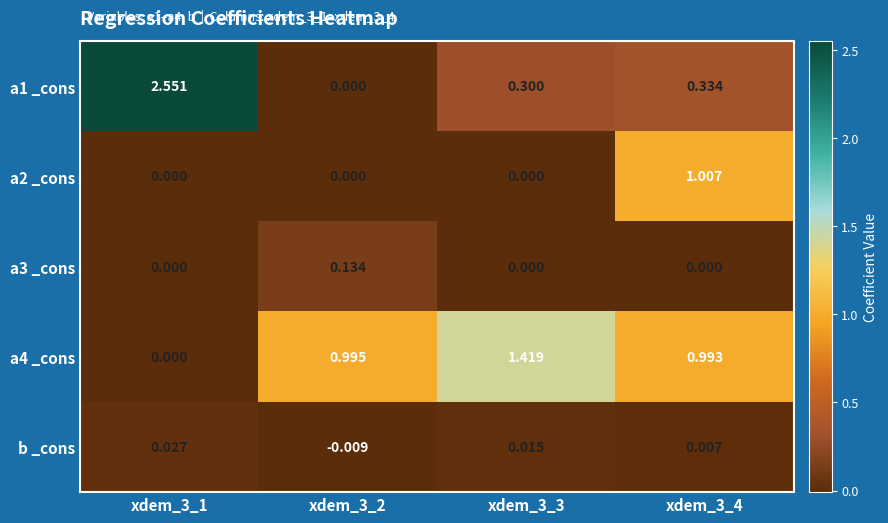

At xdem_3_4, list the series in order from largest to smallest.

a2 _cons, a4 _cons, a1 _cons, b _cons, a3 _cons